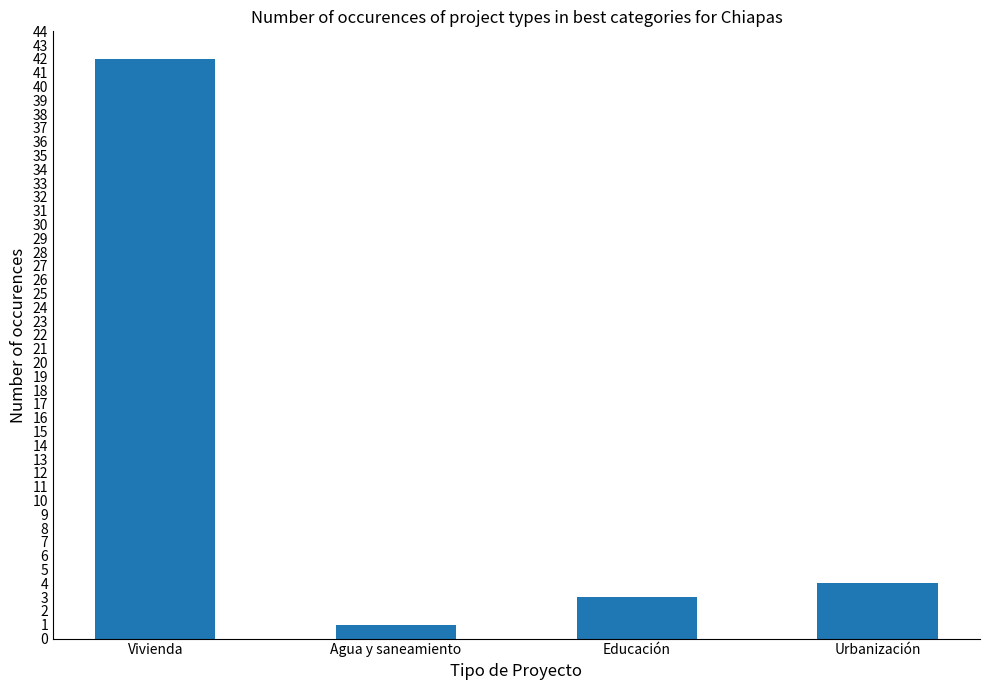

Reading right to left, what are all the values shown in this chart?

Urbanización=4	Educación=3	Agua y saneamiento=1	Vivienda=42